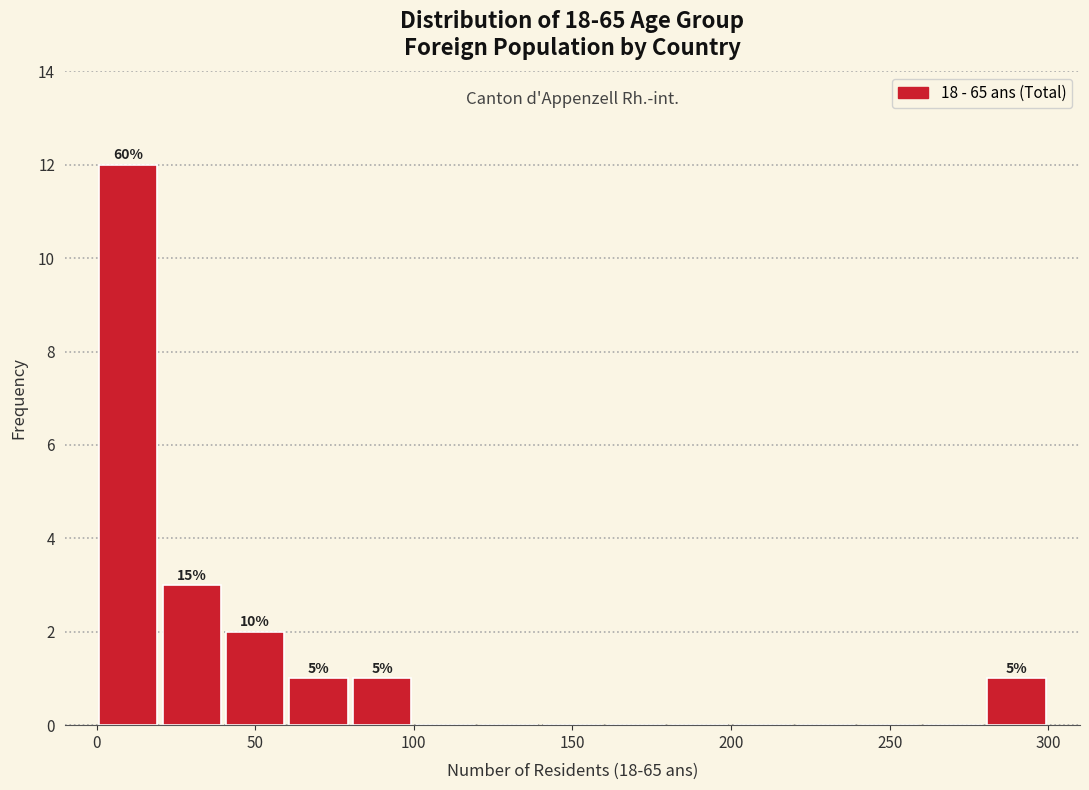

Over which range of the x-axis is the bar tallest?

0 to 20